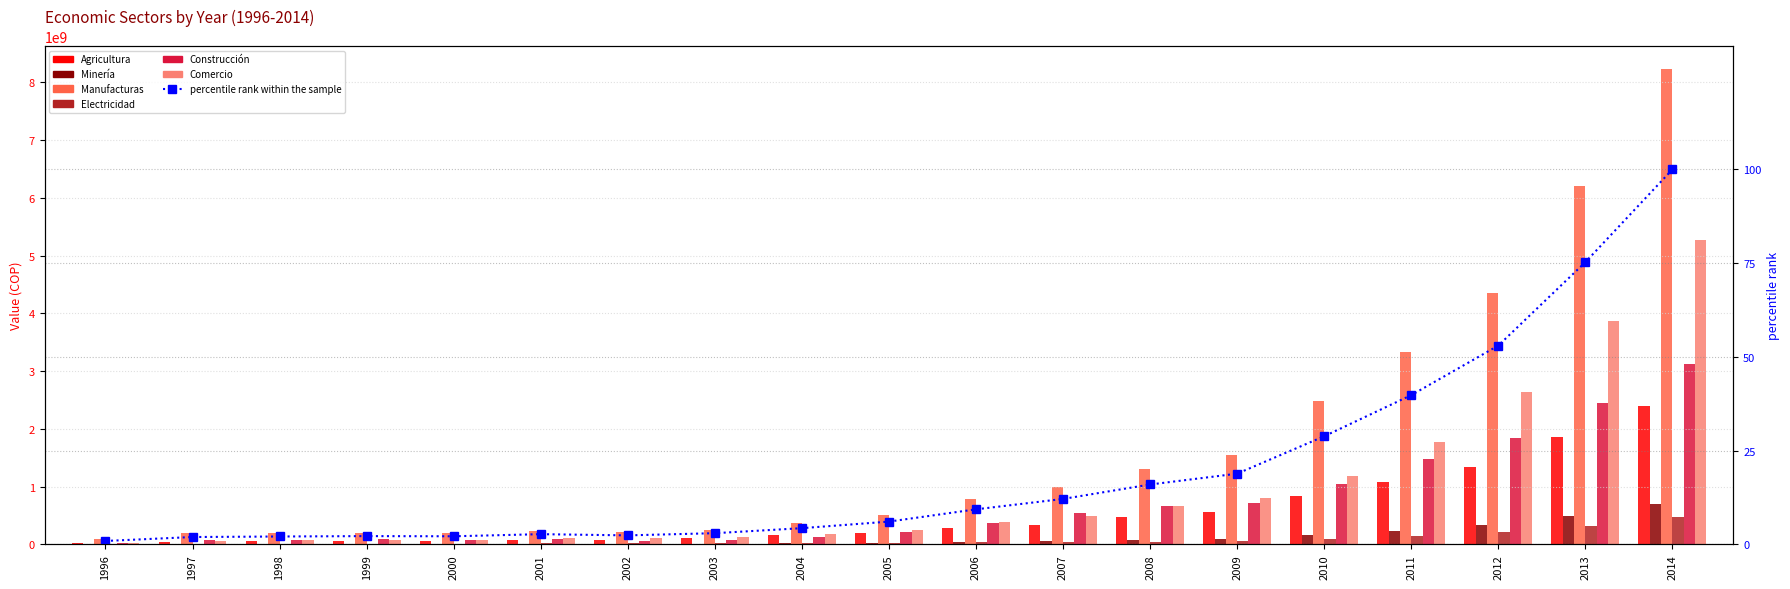

How many bars are there in each group?

6